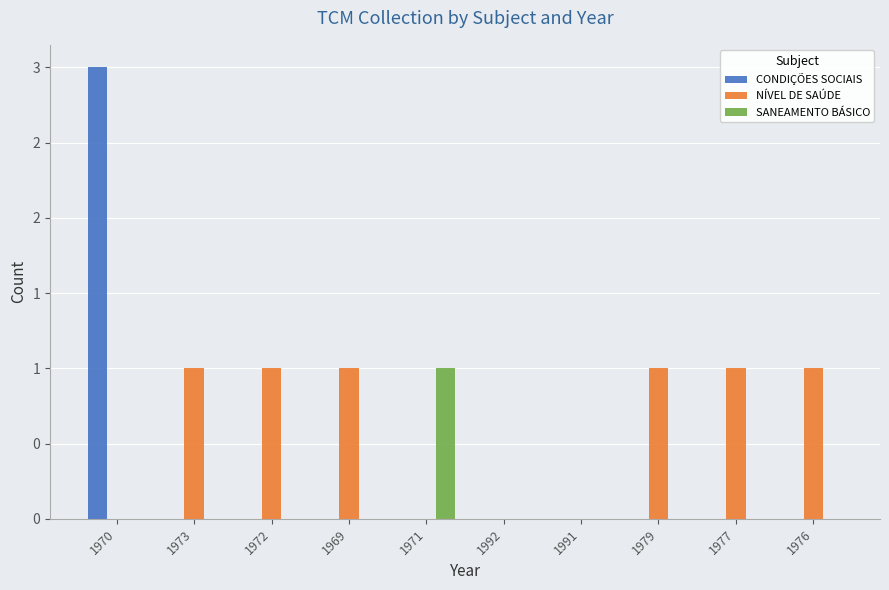

The CONDIÇÕES SOCIAIS series shows 2 at 1991. True or false?

False